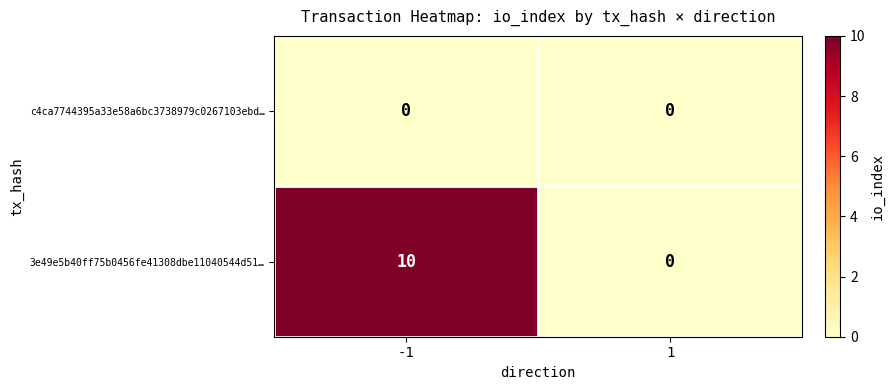

Which series has the widest spread of values?

3e49e5b40ff75b0456fe41308dbe11040544d51…